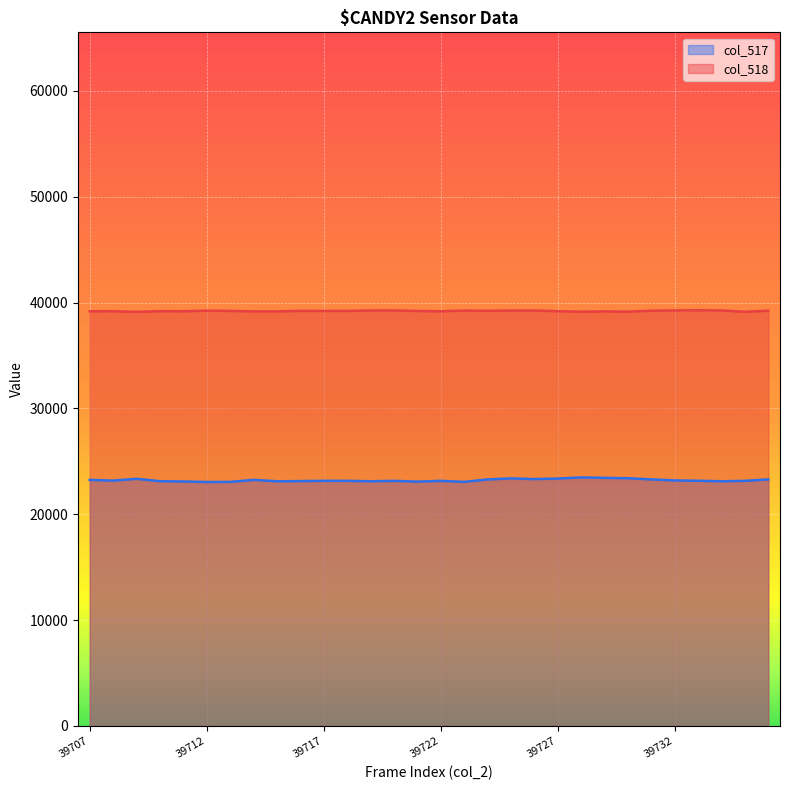

Rank the categories by col_518 value from highest to lowest.

39733, 39732, 39719, 39720, 39734, 39726, 39725, 39723, 39712, 39731, 39736, 39724, 39716, 39713, 39717, 39718, 39721, 39710, 39727, 39708, 39711, 39707, 39722, 39729, 39715, 39714, 39730, 39728, 39735, 39709